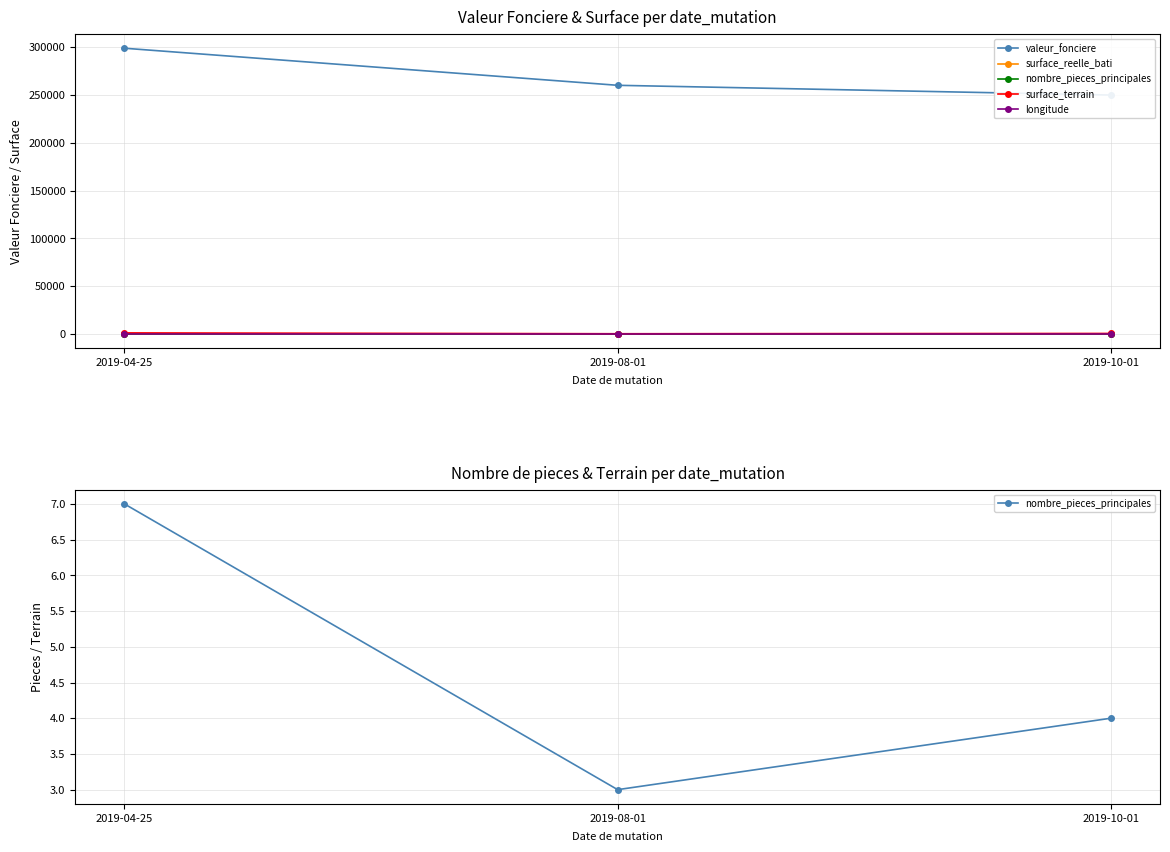

What is the label of the 3rd point from the right?

2019-04-25